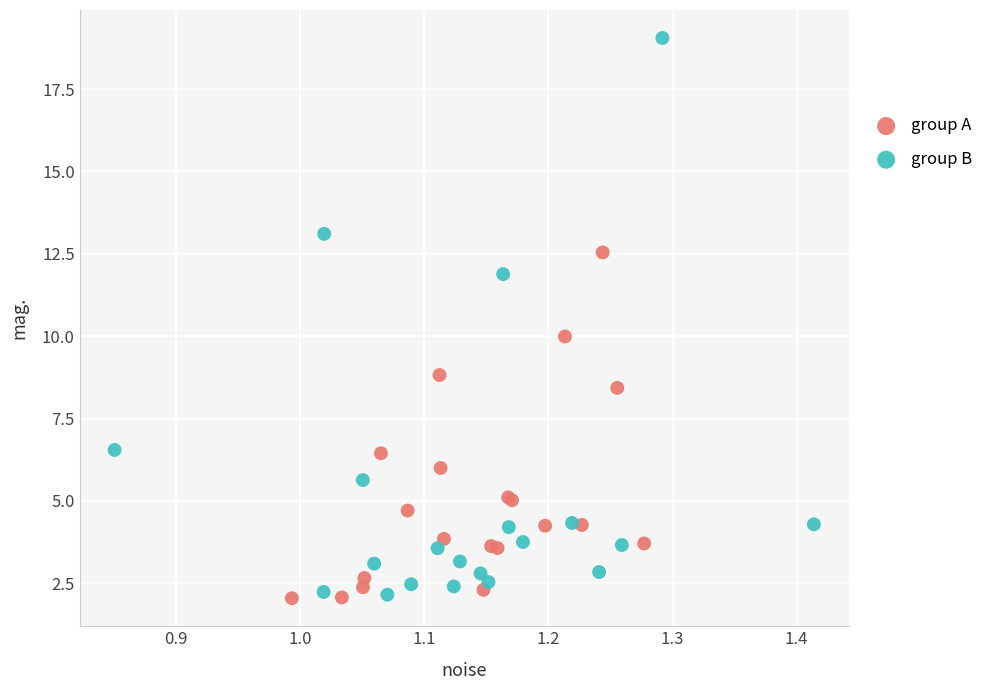

Which series has the widest spread of Y values?

group B